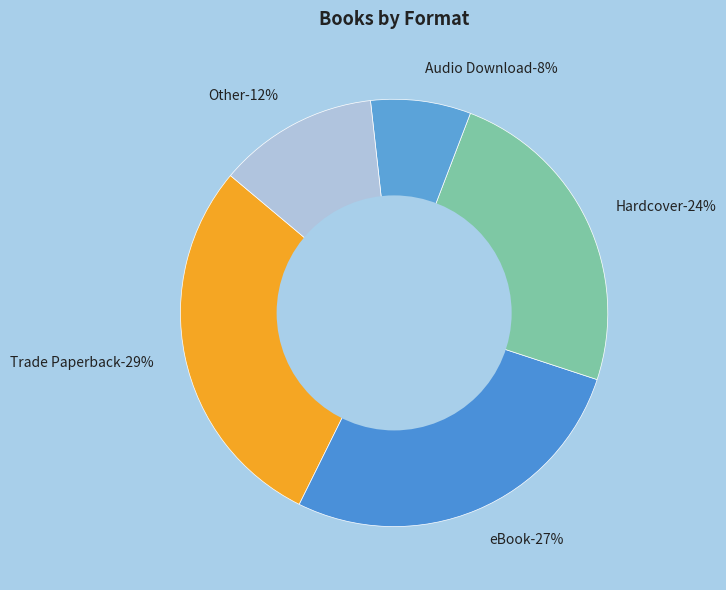

Approximately how many times larger is the value at Audio Download compared to Trade Paperback?

0.3